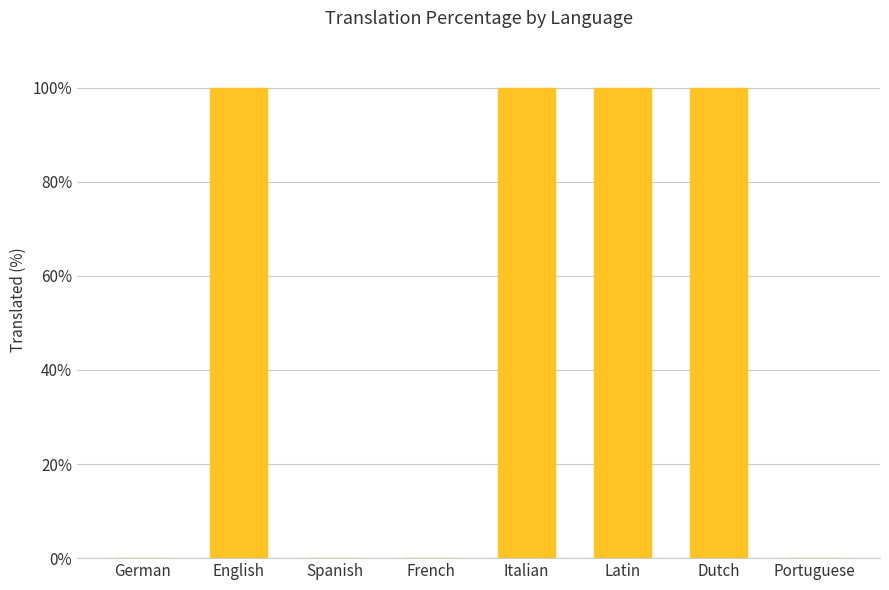

What is the change in value from English to Portuguese?

-100